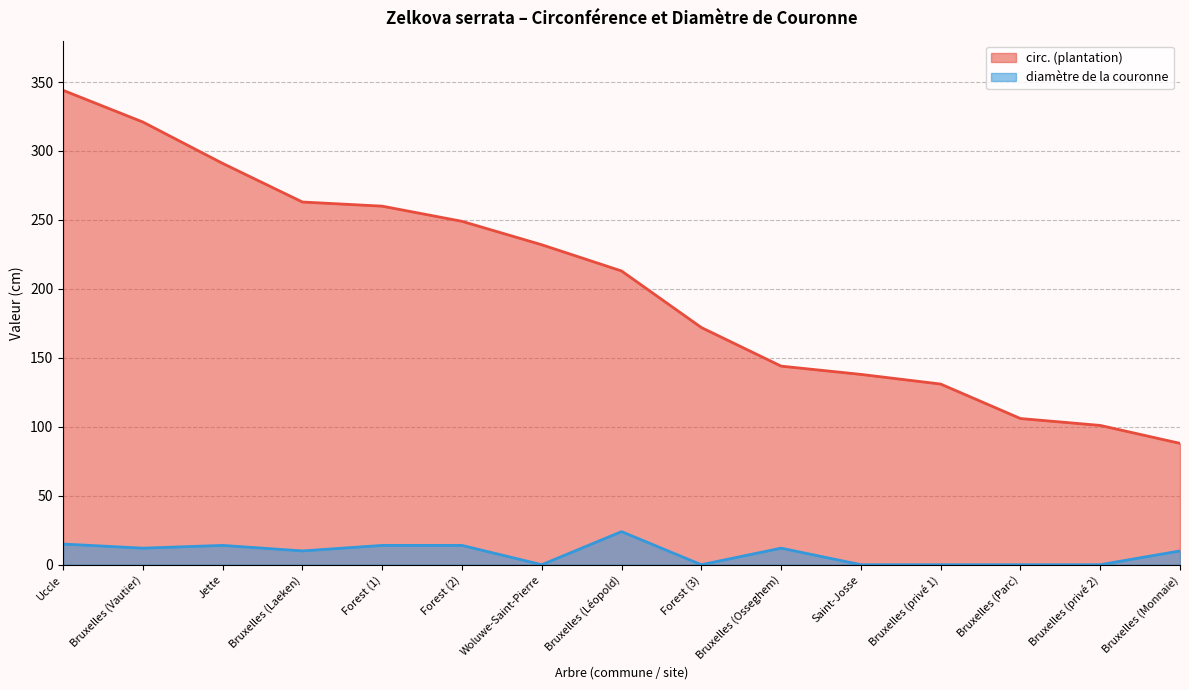

Where is the first local minimum for diamètre de la couronne?

Bruxelles (Vautier)